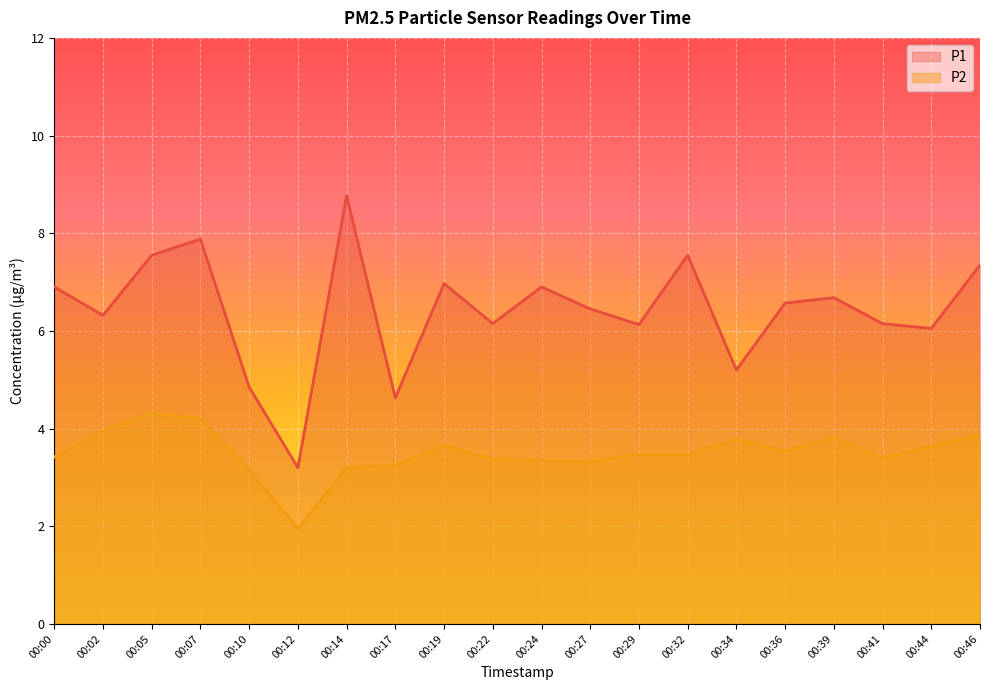

True or false: P1 and P2 intersect in this chart.

False